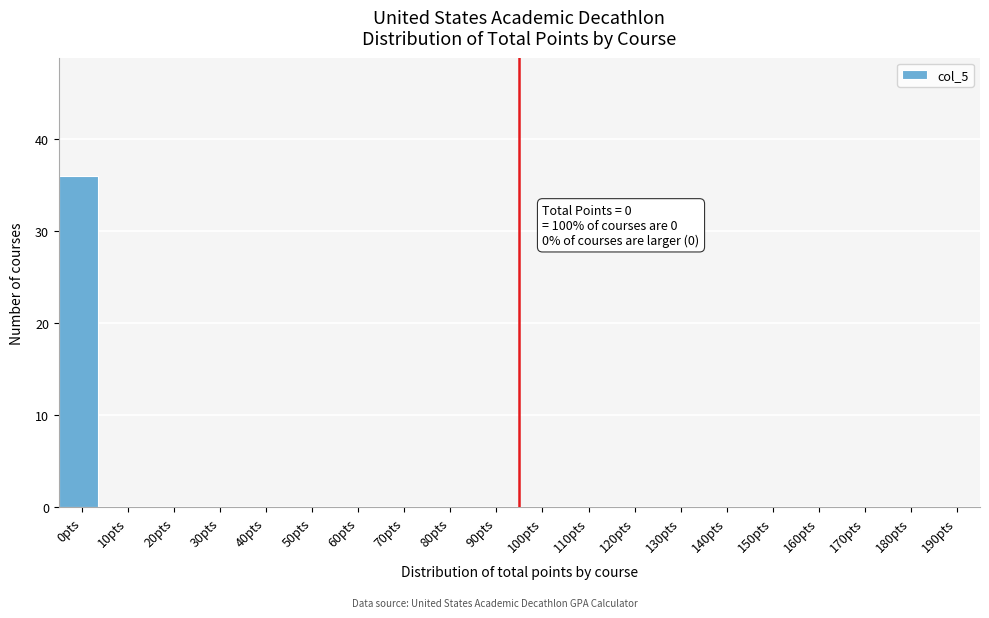

Reading left to right, what are all the values shown in this chart?

0pts=36	10pts=0	20pts=0	30pts=0	40pts=0	50pts=0	60pts=0	70pts=0	80pts=0	90pts=0	100pts=0	110pts=0	120pts=0	130pts=0	140pts=0	150pts=0	160pts=0	170pts=0	180pts=0	190pts=0